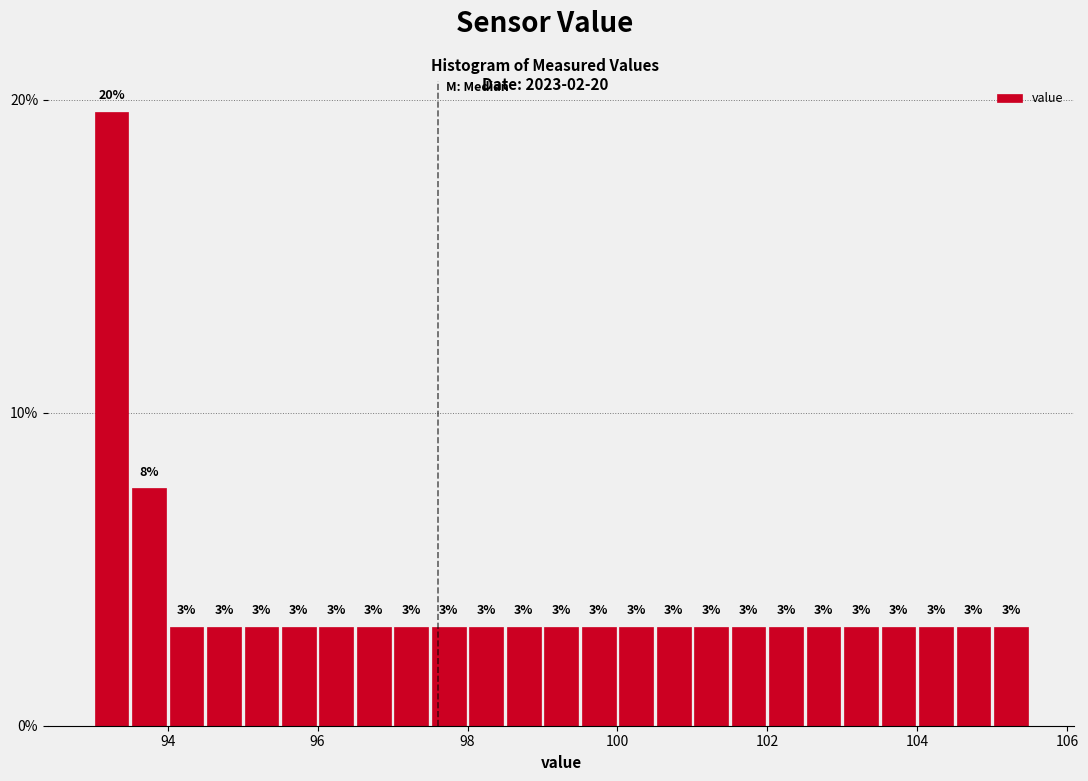

Around what value on the x-axis is the tallest bar? Give the approximate position of its centre, as read against the axis.

93.2